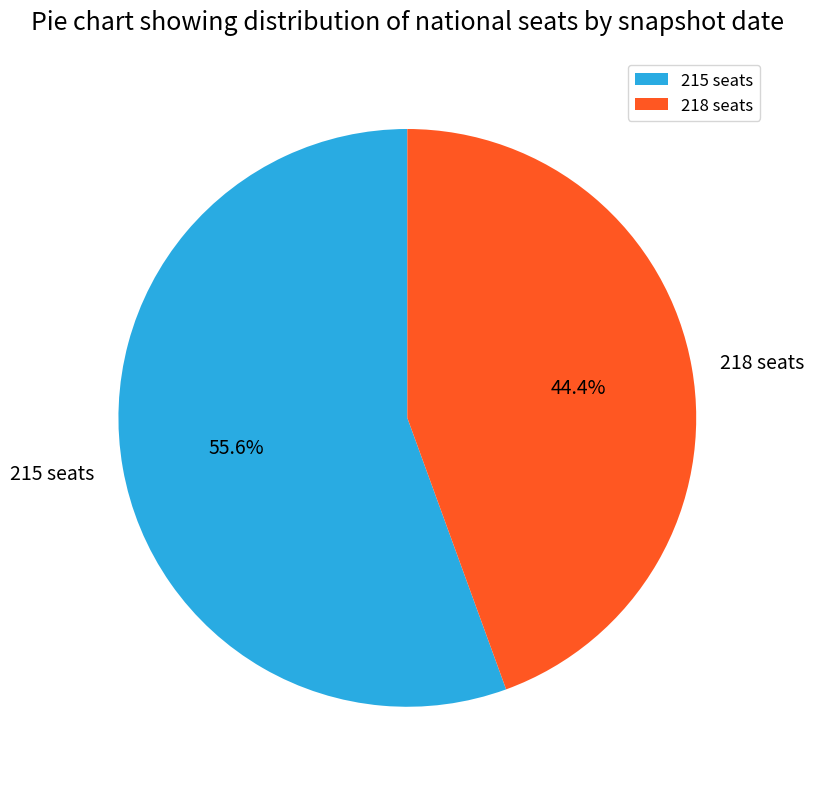

How many segments does this pie chart have?

2